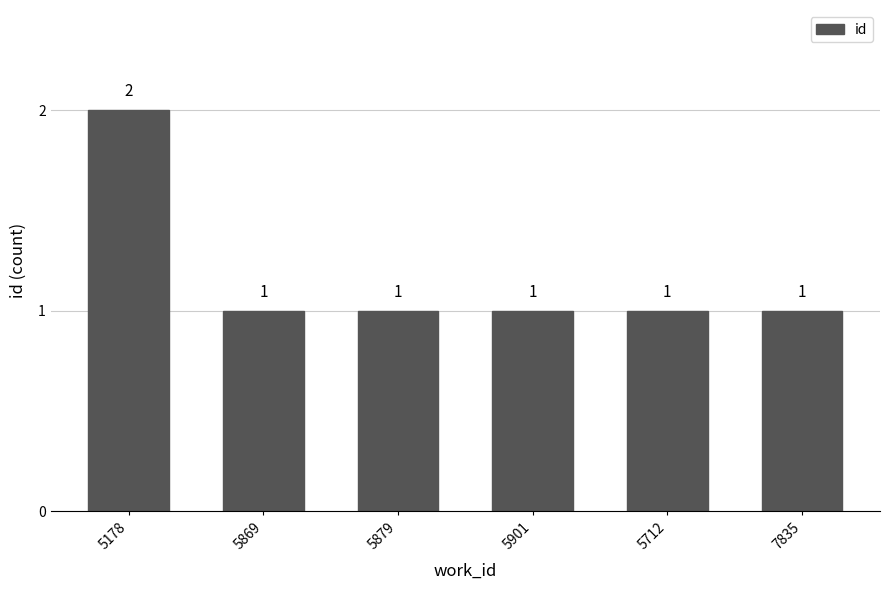

What is the greatest value displayed?

2